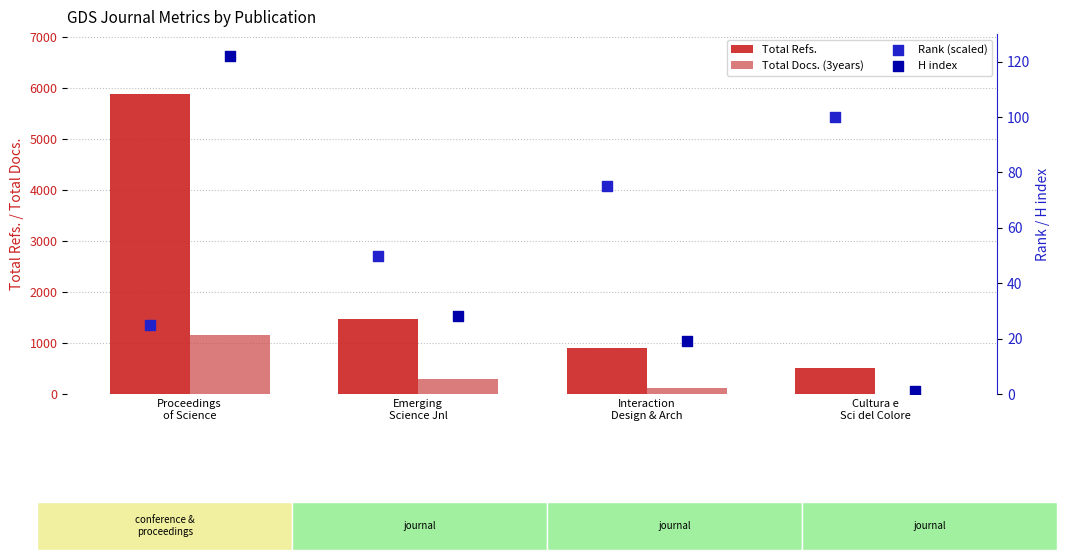

What is the total value across all series at Interaction
Design & Arch?

1110